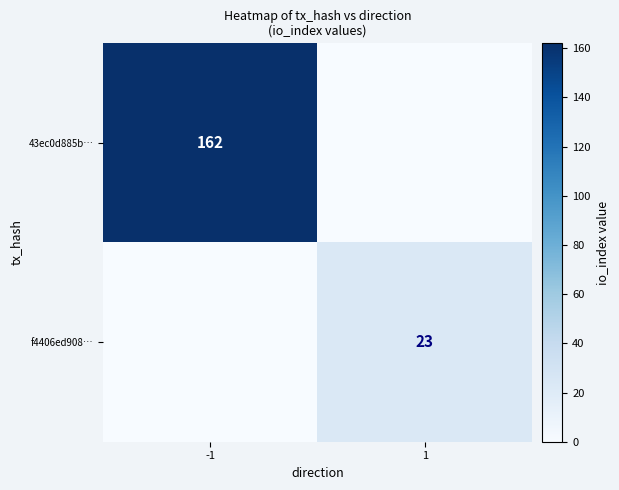

Where is f4406ed908… nearest to the value 11?

-1